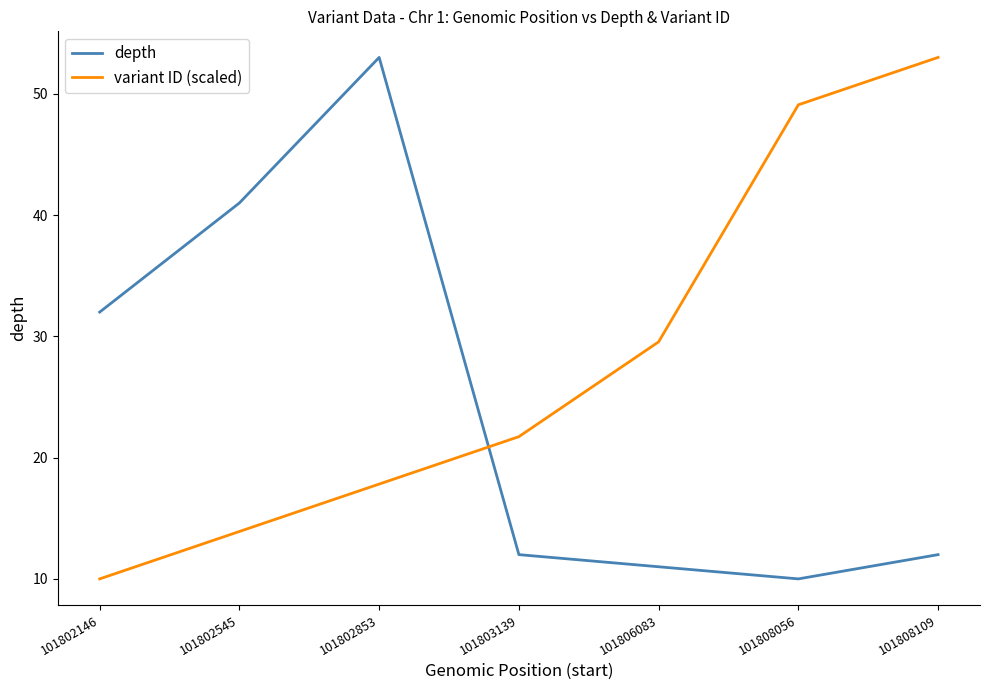

What is the minimum value shown in the chart?

10.0